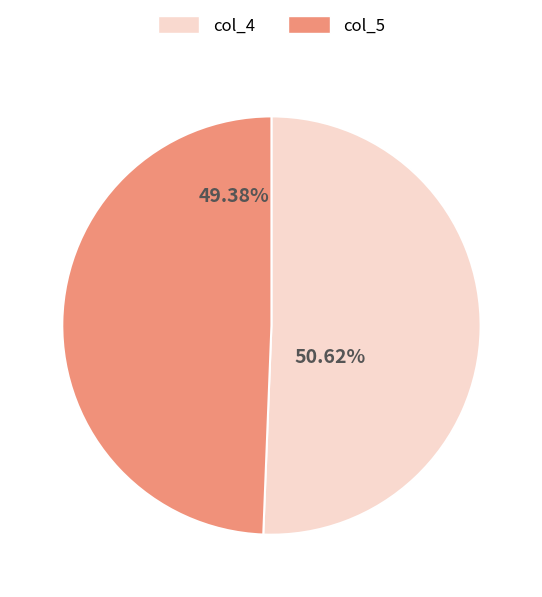

Is there a majority slice in this chart?

Yes